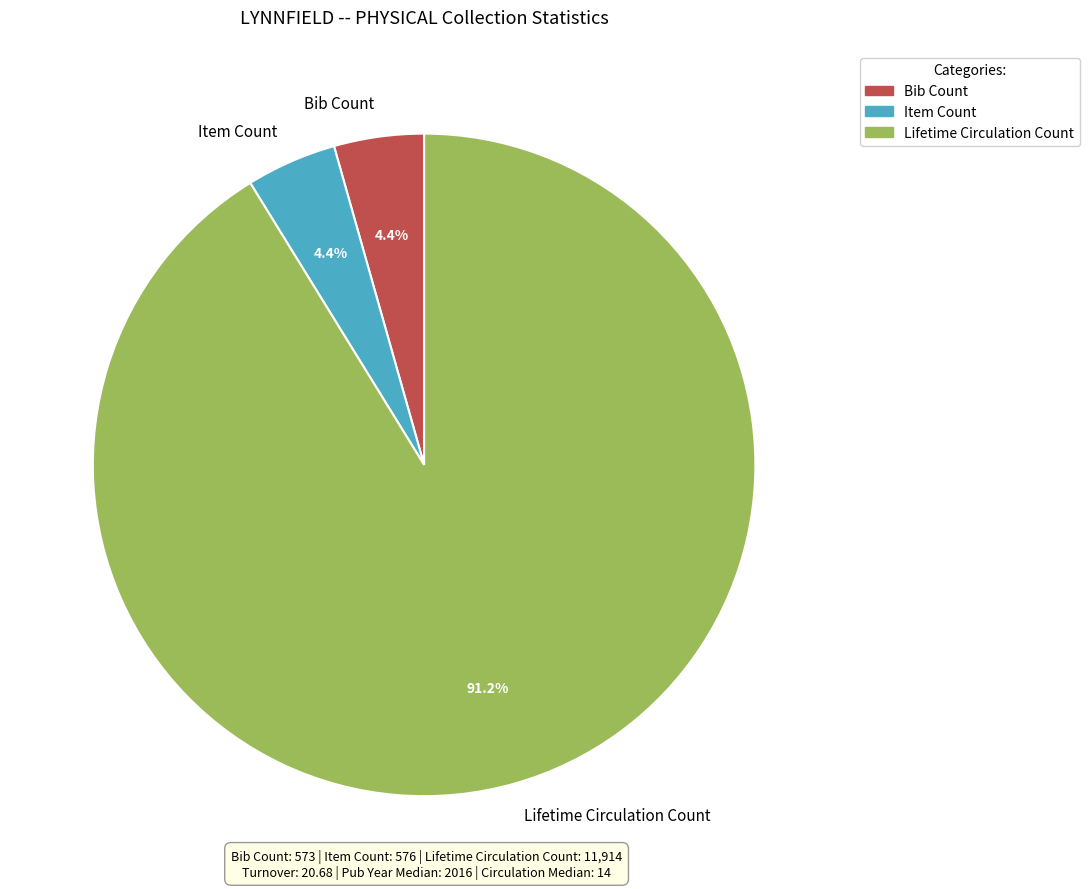

To the nearest percent, what portion does Item Count represent?

4%